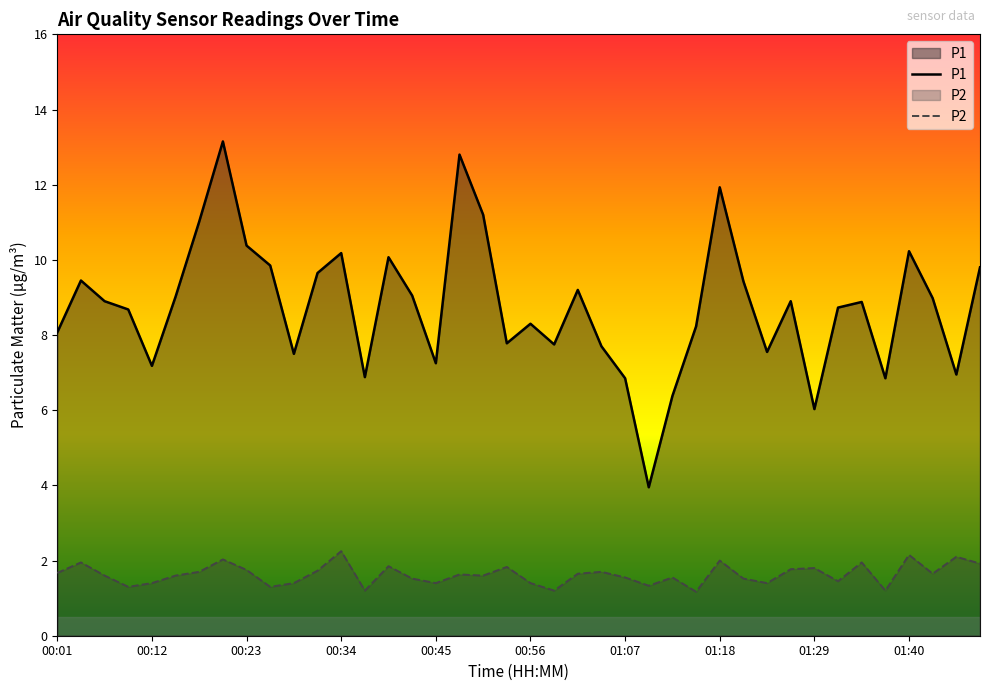

Is it true that P1 equals 6.7 at 00:34?

False